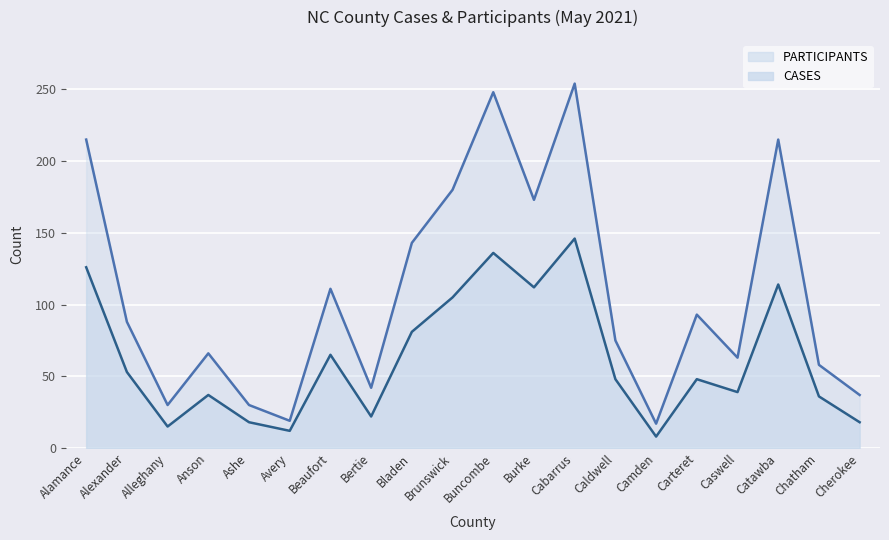

Does the chart display data point markers on the line(s)?

No